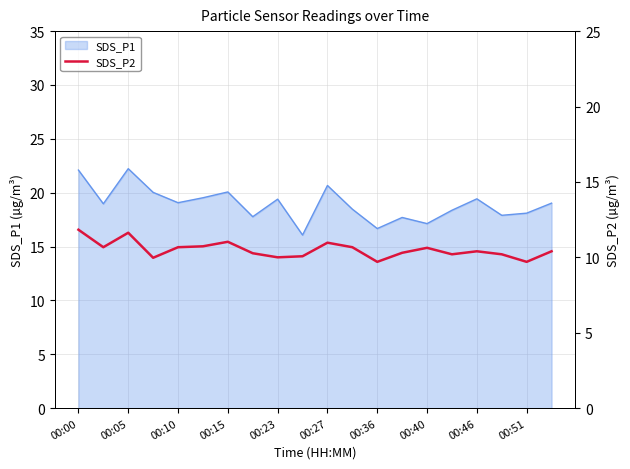

The value of SDS_P1 at 00:10 is 33.2. True or false?

False